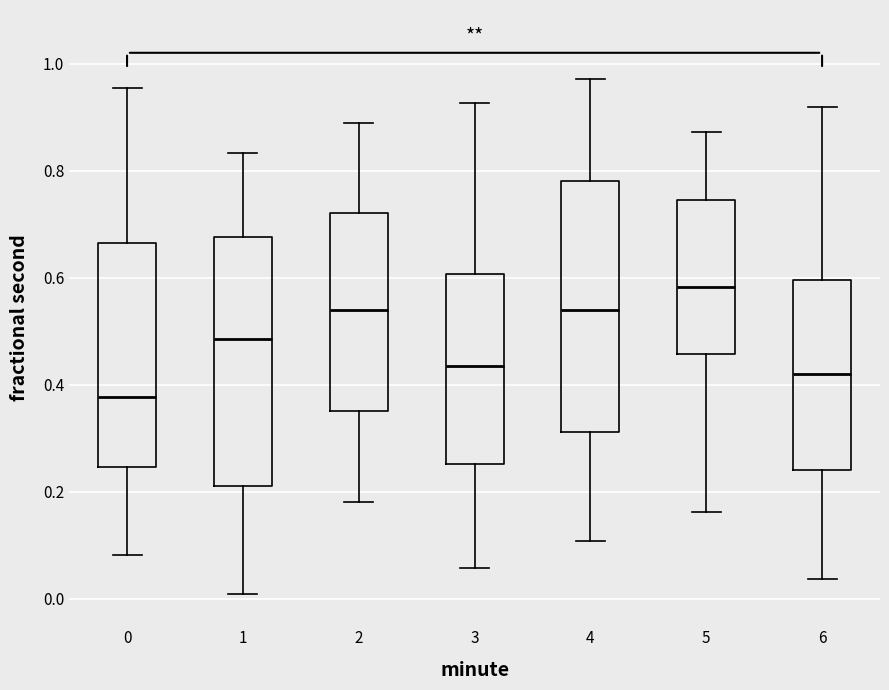

Which box's median line is the lowest?

0